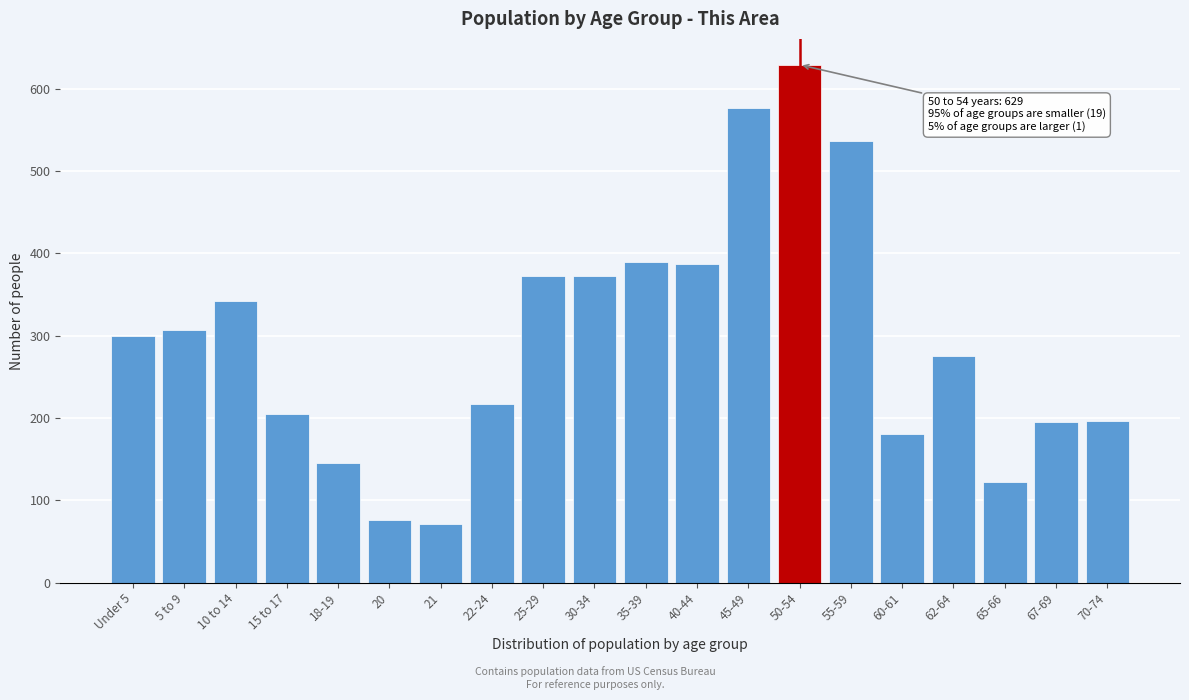

What is the label of the 16th bar from the right?

18-19